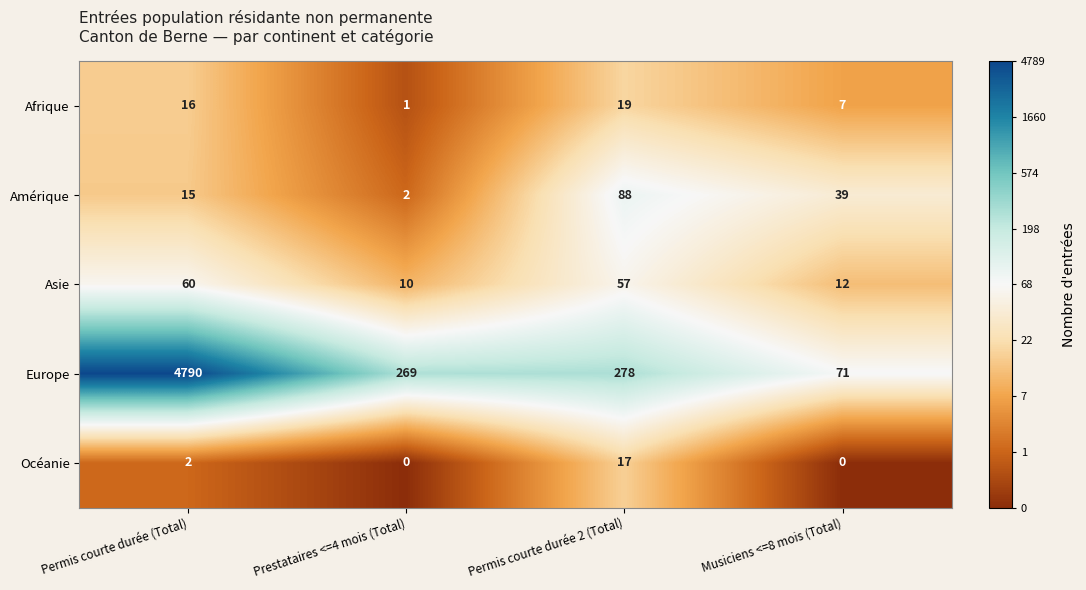

What is the highest value of the Amérique series?

88